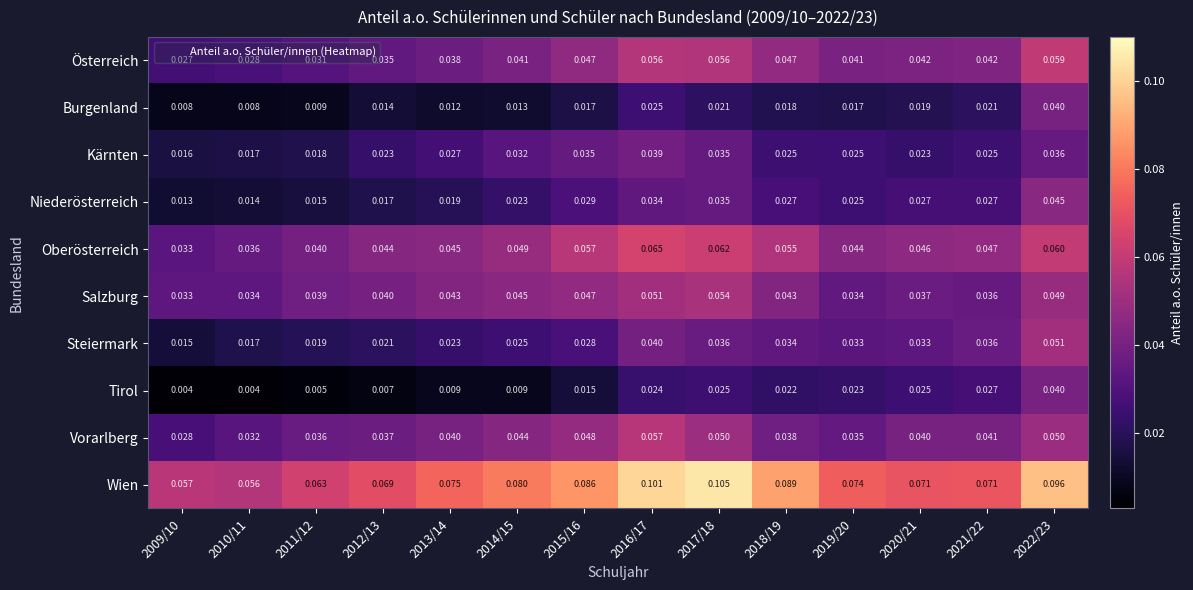

Which series has the largest total across all categories?

Wien